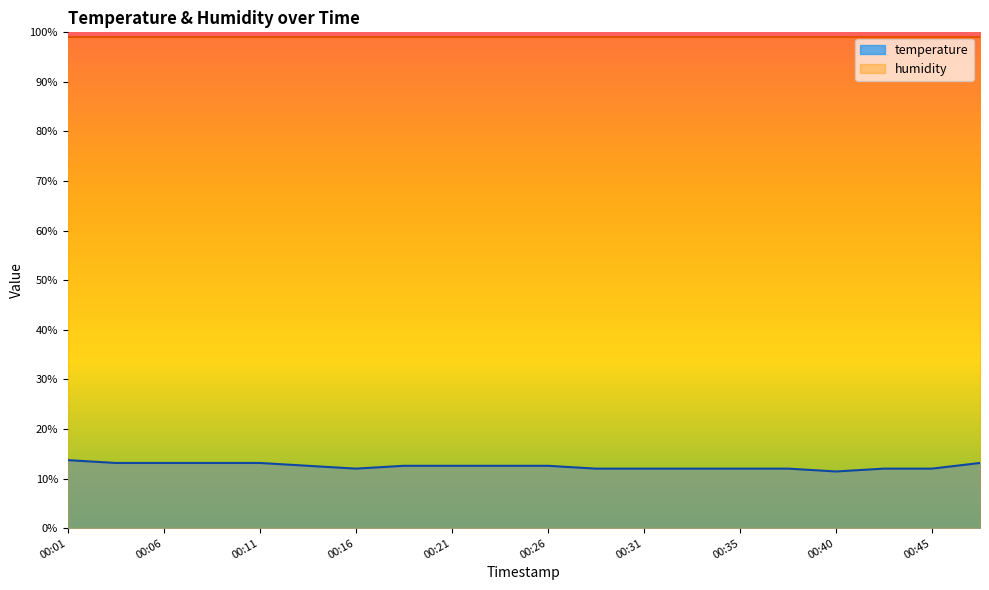

At which label does the data first exceed 12?

00:01